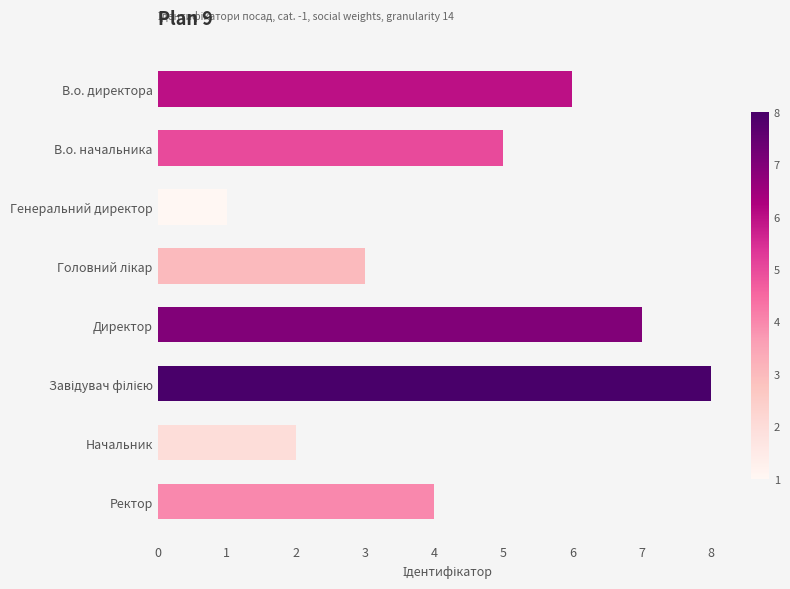

The value at Начальник is 2. True or false?

True